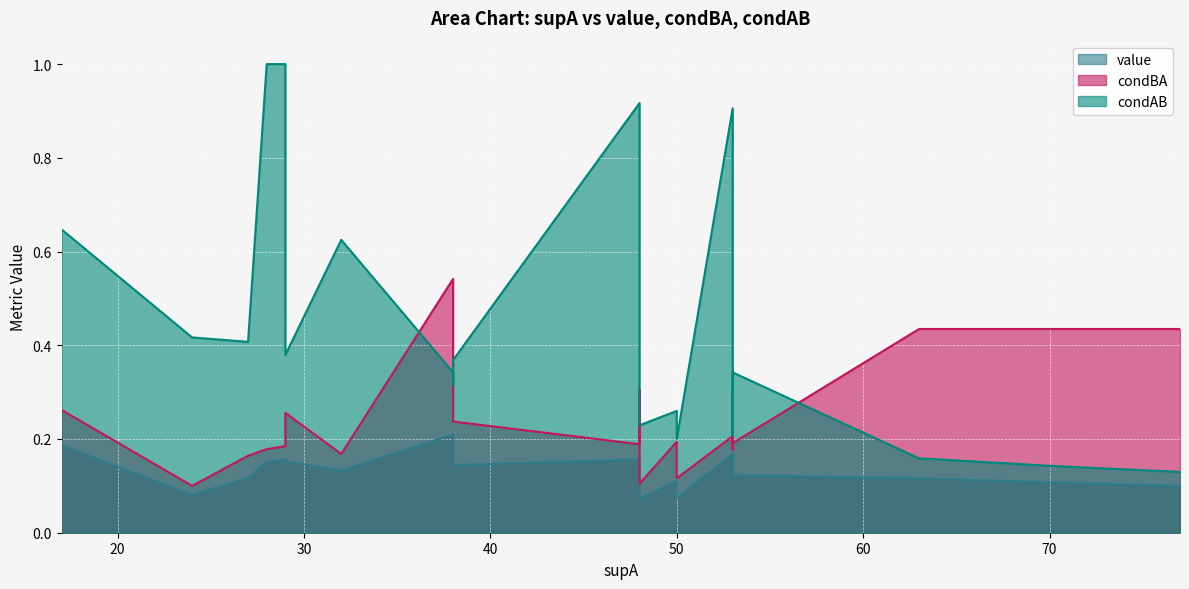

How many interior local peaks does the value series have?

5